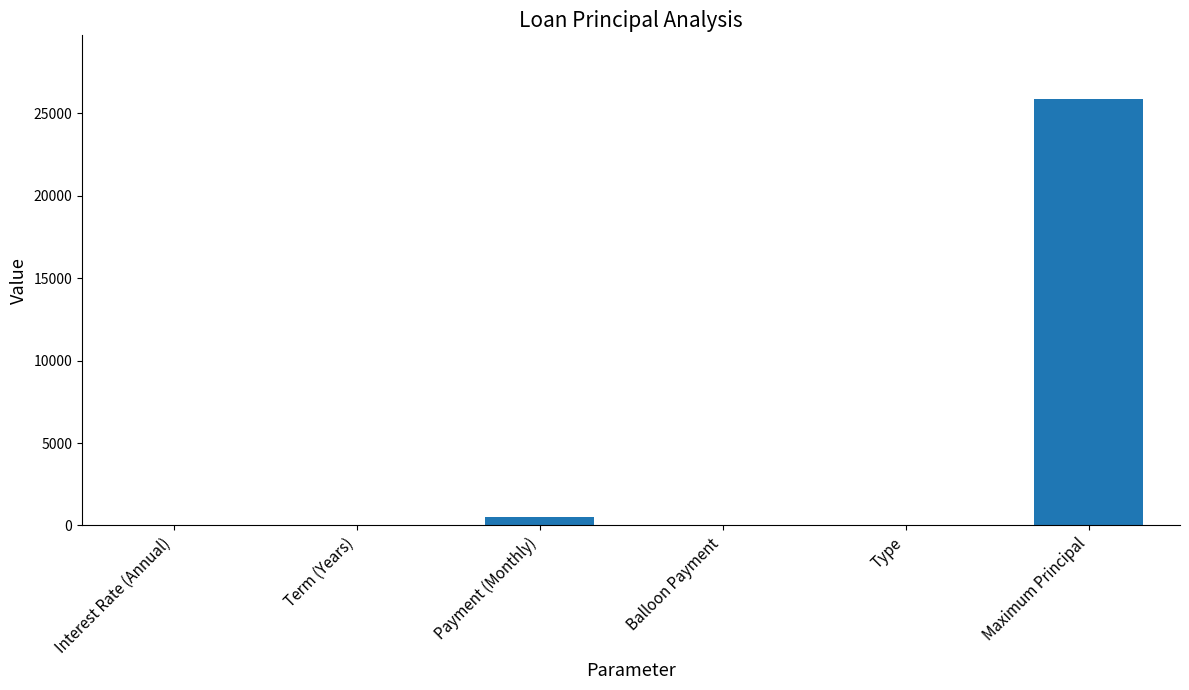

What is the maximum value shown in the chart?

25862.8